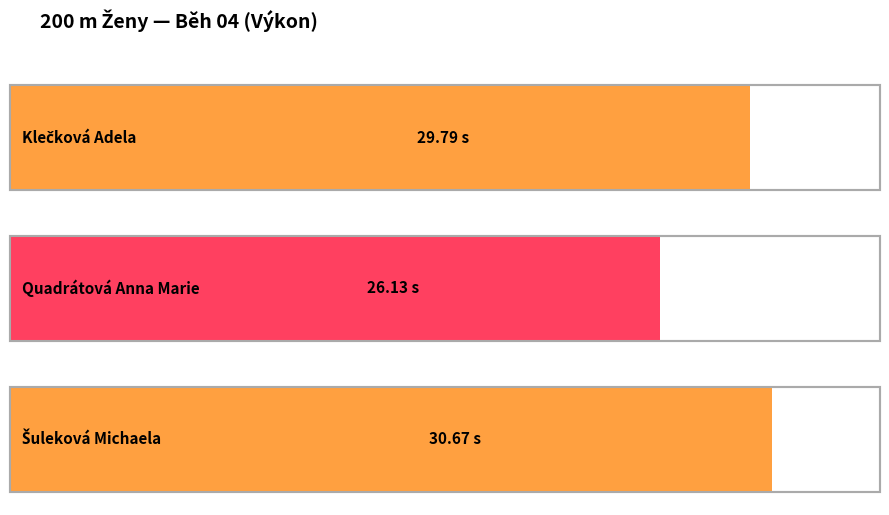

Does the chart contain stacked bars?

No